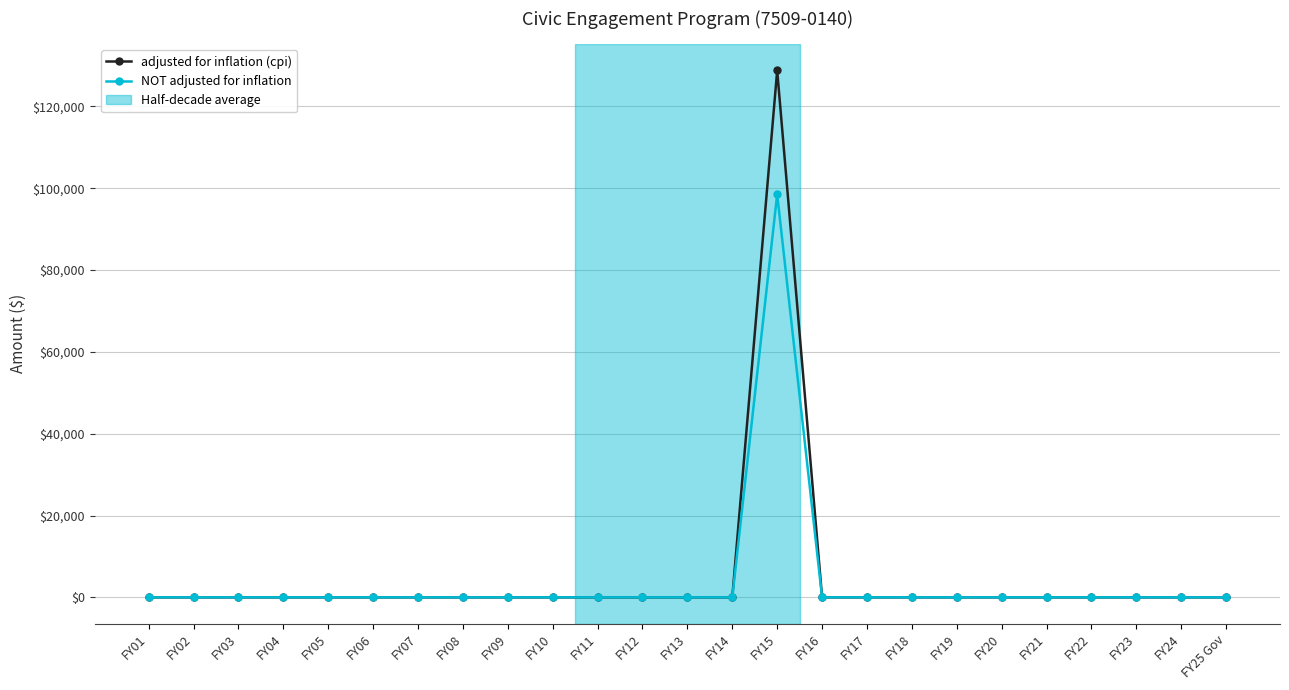

Rank the series by their maximum value, from highest to lowest.

adjusted for inflation (cpi), NOT adjusted for inflation